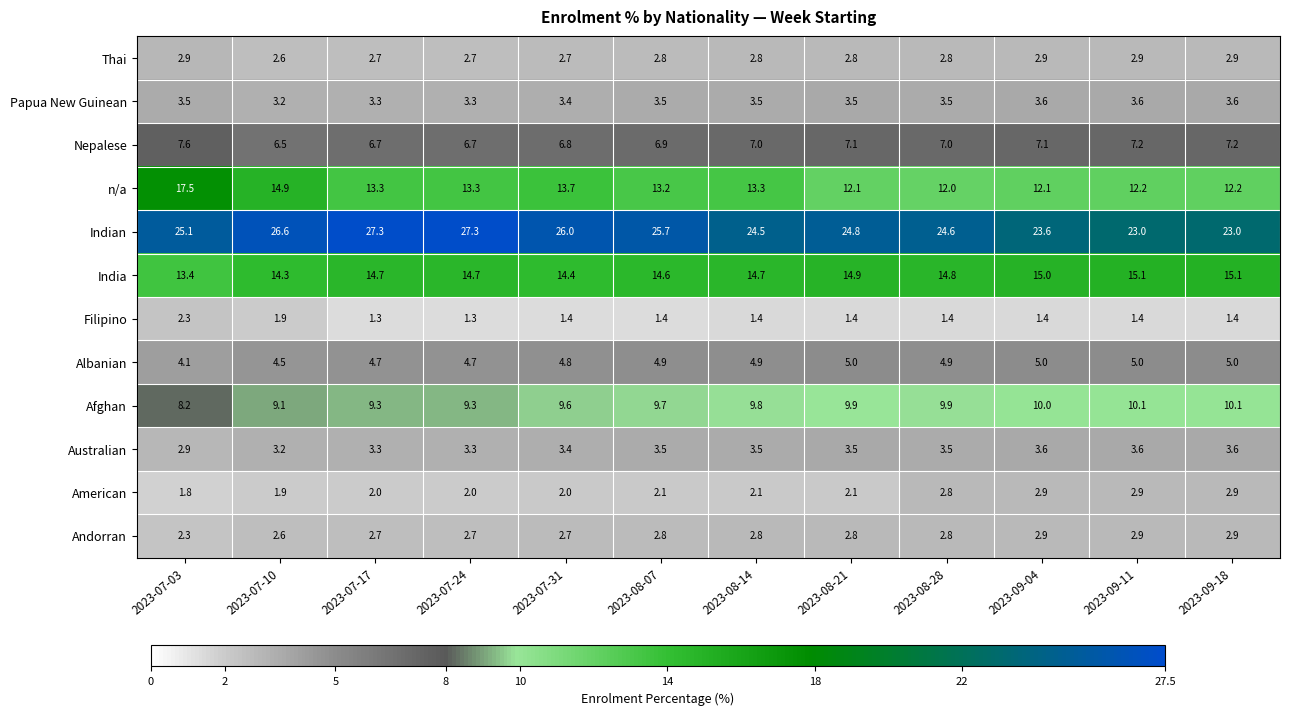

At which label does Albanian reach its minimum?

2023-07-03